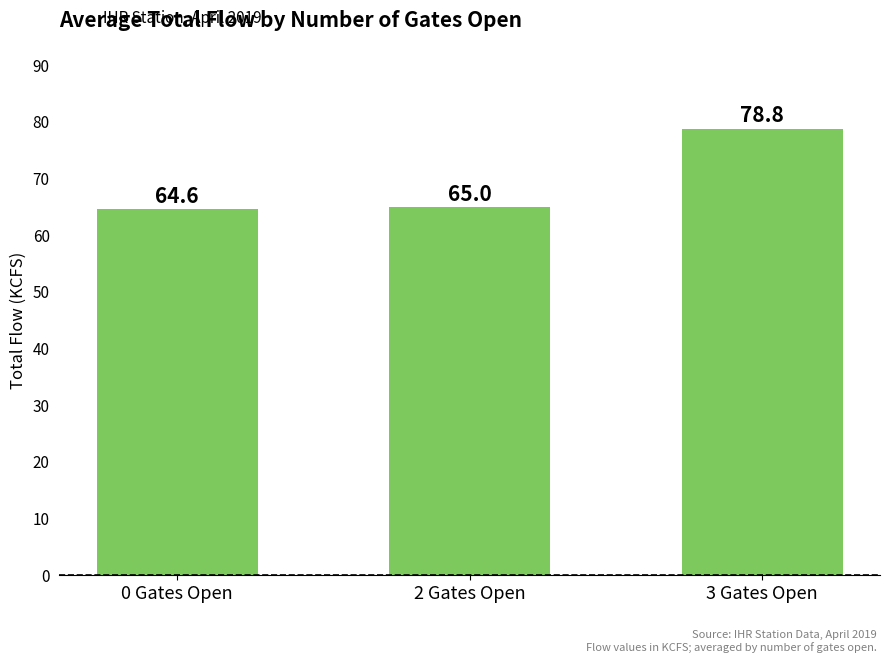

Reading right to left, extract all data points from this chart.

3 Gates Open=78.8	2 Gates Open=65.0	0 Gates Open=64.6